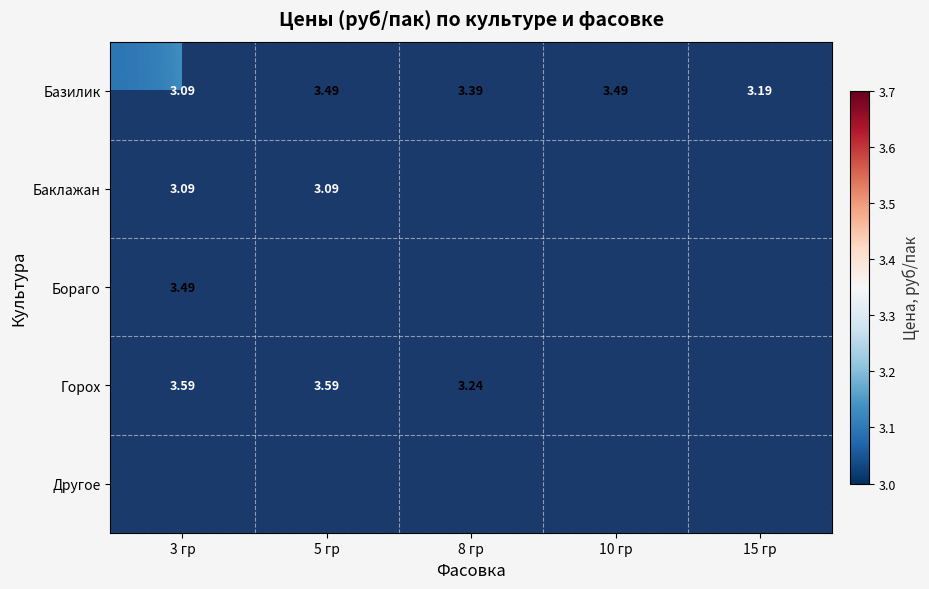

Rank the series by their maximum value, from highest to lowest.

Горох, Базилик, Другое, Бораго, Баклажан